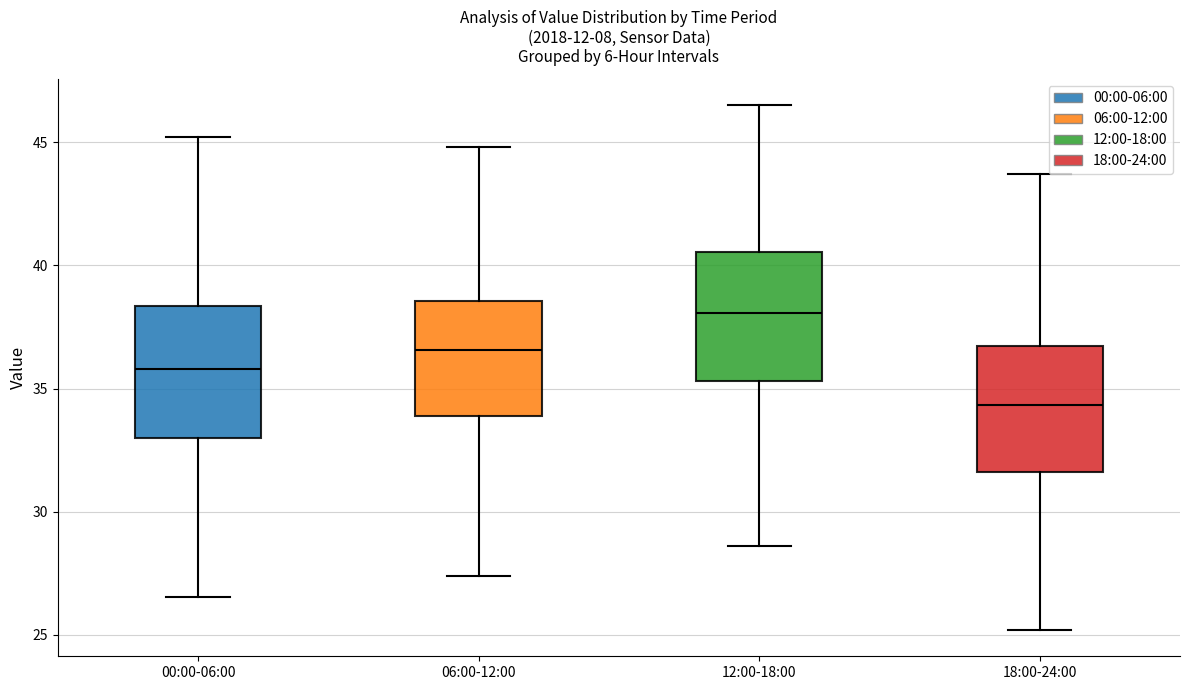

Reading left to right, transcribe this box plot: for each box, give where its median line is, the range the box spans, and where its two whiskers end, as read against the y-axis. The values are not printed on the chart, so give them approximately, as read against the axis.

00:00-06:00: median 36.0, box 33.0 to 38.5, whiskers 26.5 to 45.0
06:00-12:00: median 36.5, box 34.0 to 38.5, whiskers 27.5 to 45.0
12:00-18:00: median 38.0, box 35.5 to 40.5, whiskers 28.5 to 46.5
18:00-24:00: median 34.5, box 31.5 to 36.5, whiskers 25.0 to 43.5